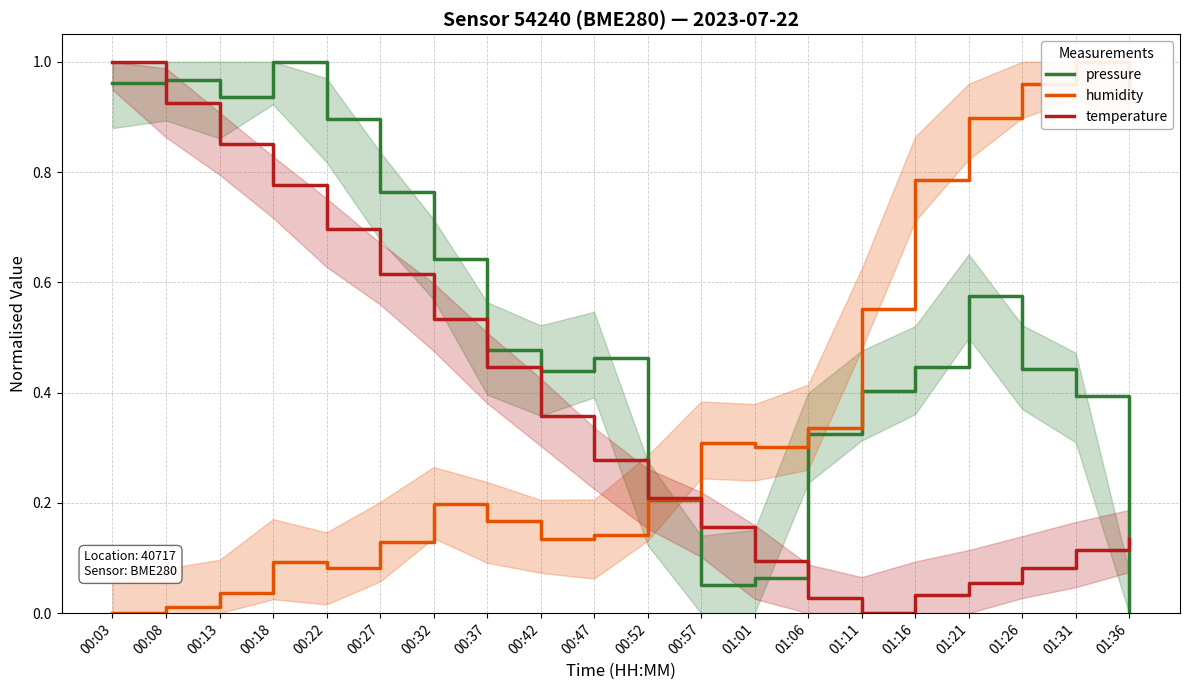

List the series in order of their peak value, highest first.

pressure, humidity, temperature